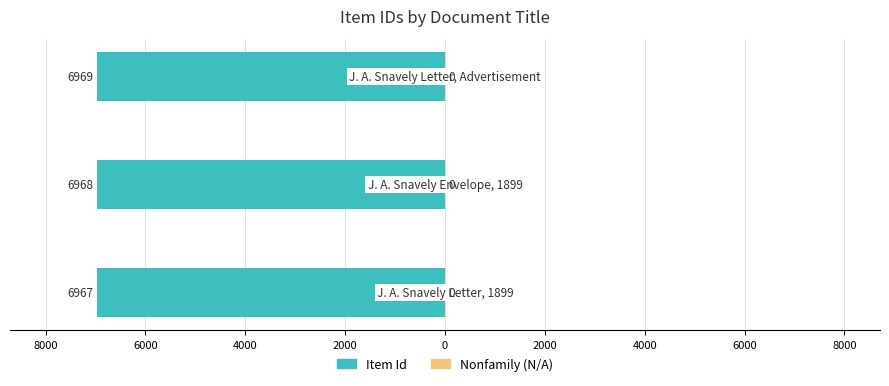

Does the chart contain any negative values?

Yes